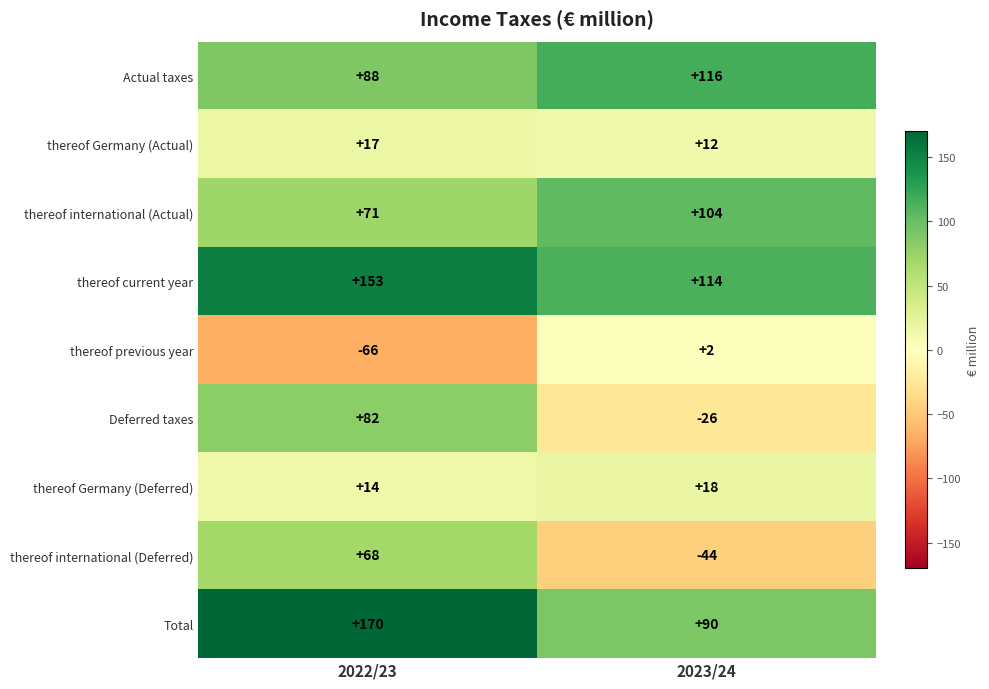

What is the greatest value displayed?

170